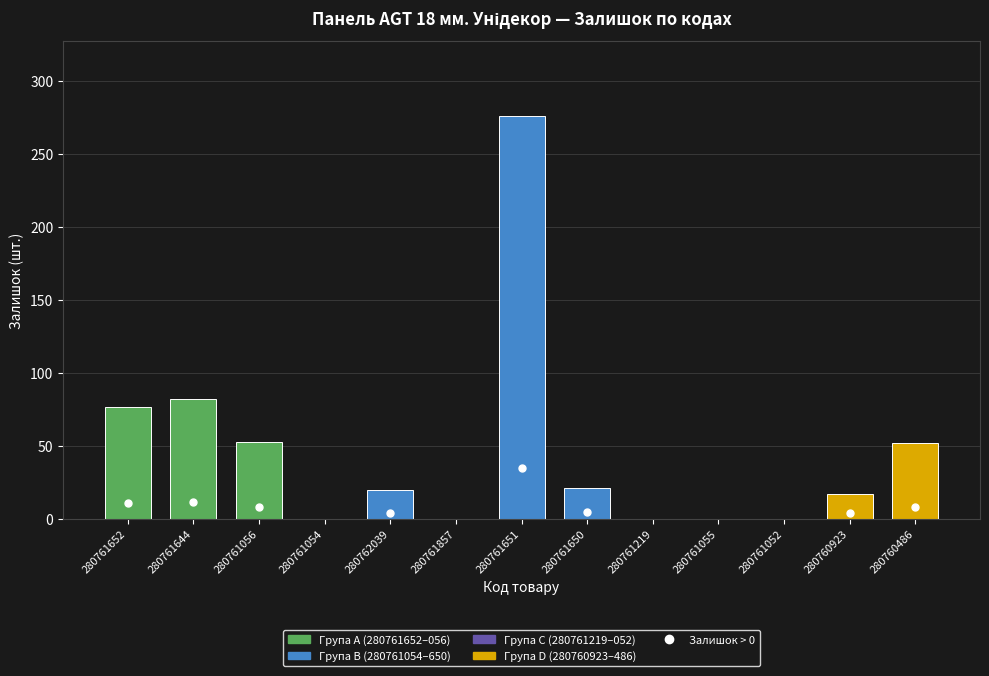

Which category has the highest value across all series?

280761651